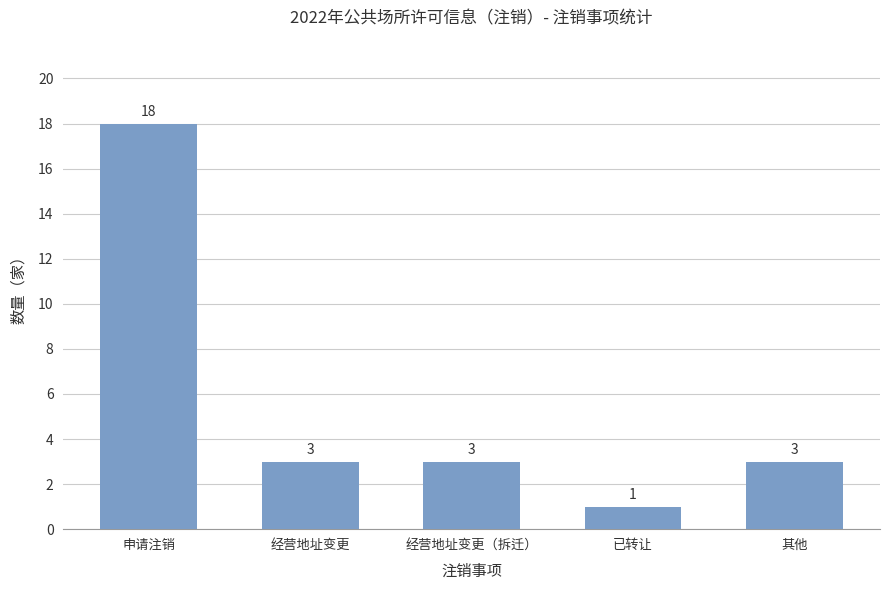

What is the average value?

6